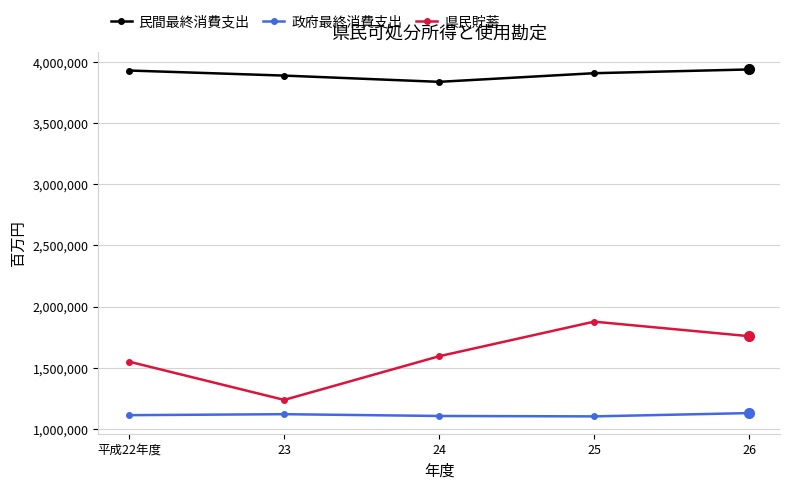

What is the label of the 1st point from the left?

平成22年度